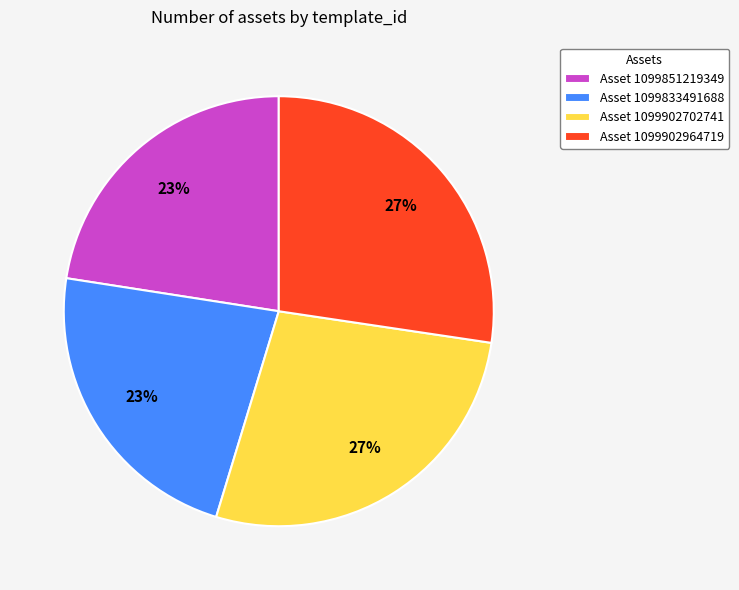

True or false: Asset 1099833491688 accounts for 30% of the total.

False